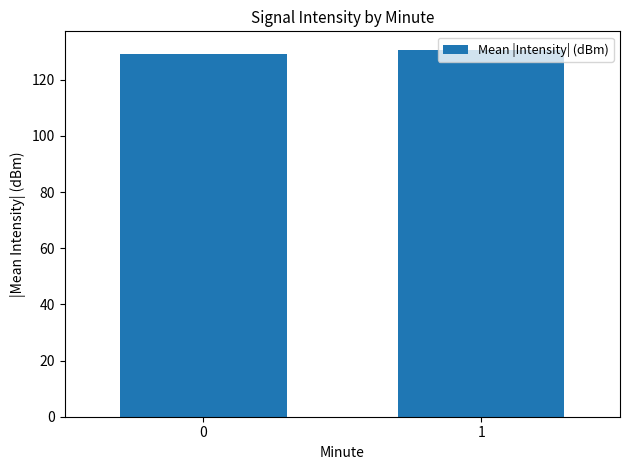

Count the values in the range 129 to 130.

1